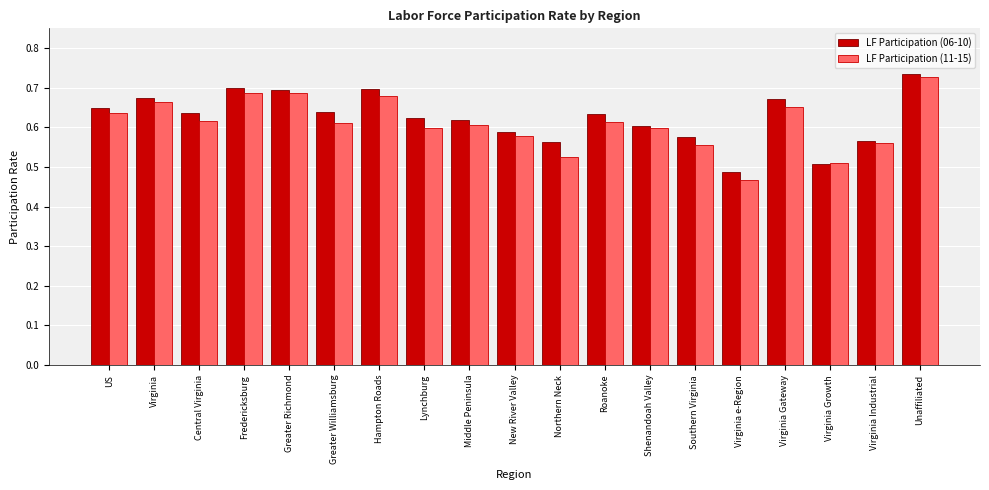

What is the total value across all series at Virginia e-Region?

1.0